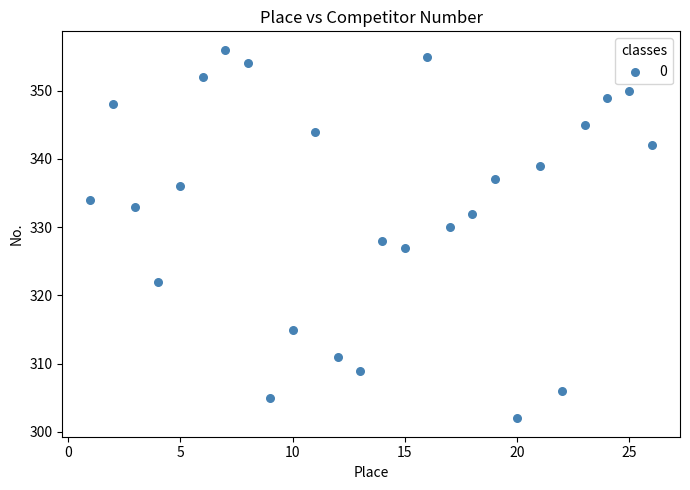

What is the range of Y values (max minus min)?

54